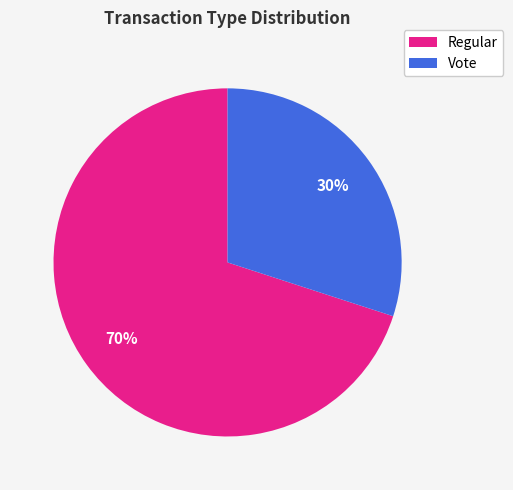

To the nearest percent, what is the combined percentage of Regular and Vote?

100%